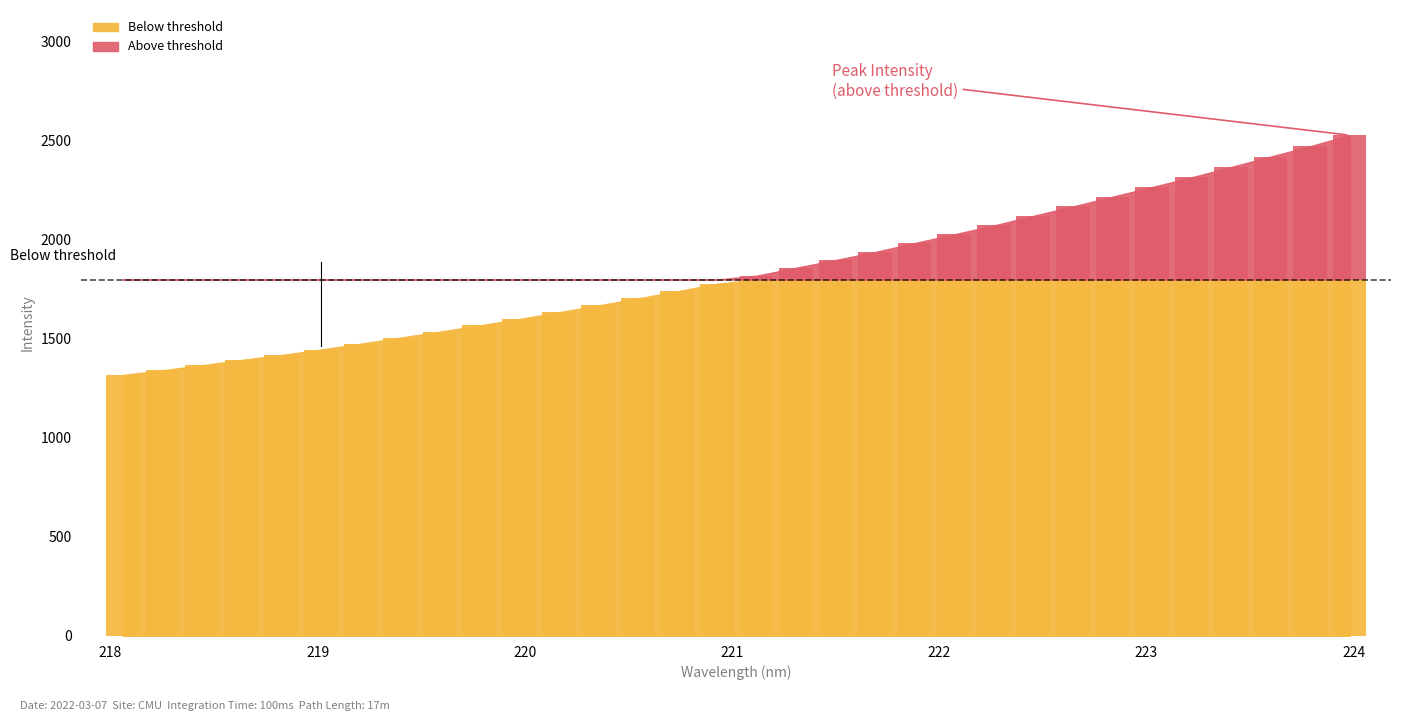

How many bars are there in total?

32